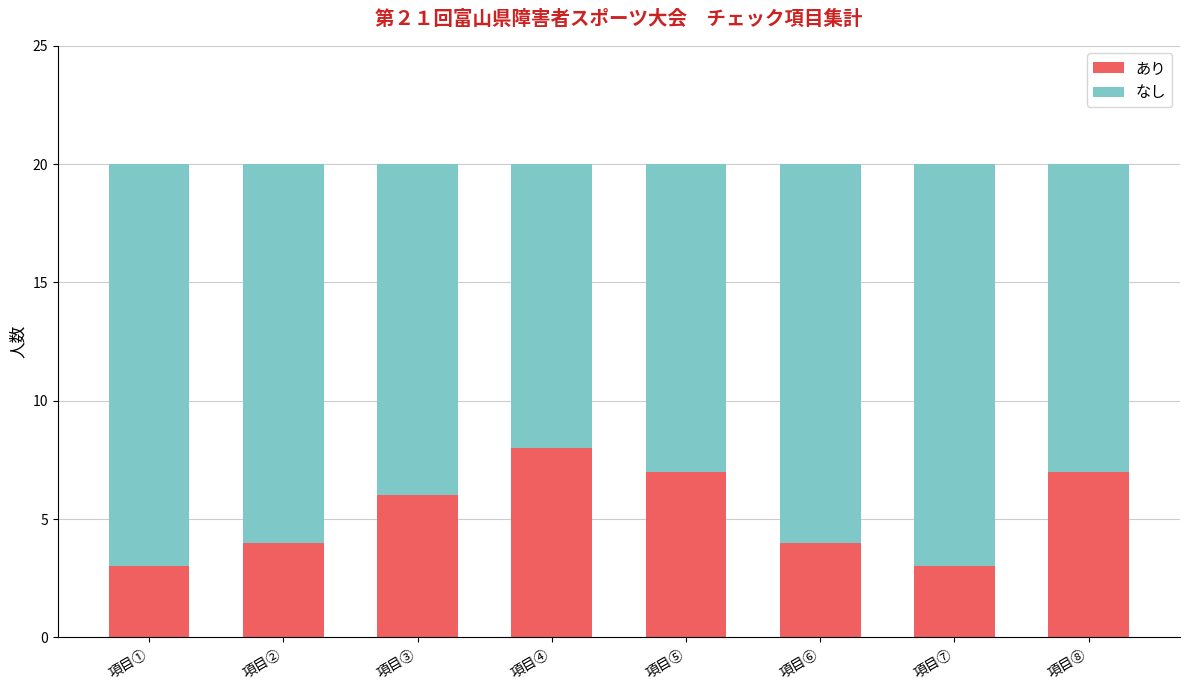

How many data points in あり are less than 6?

4